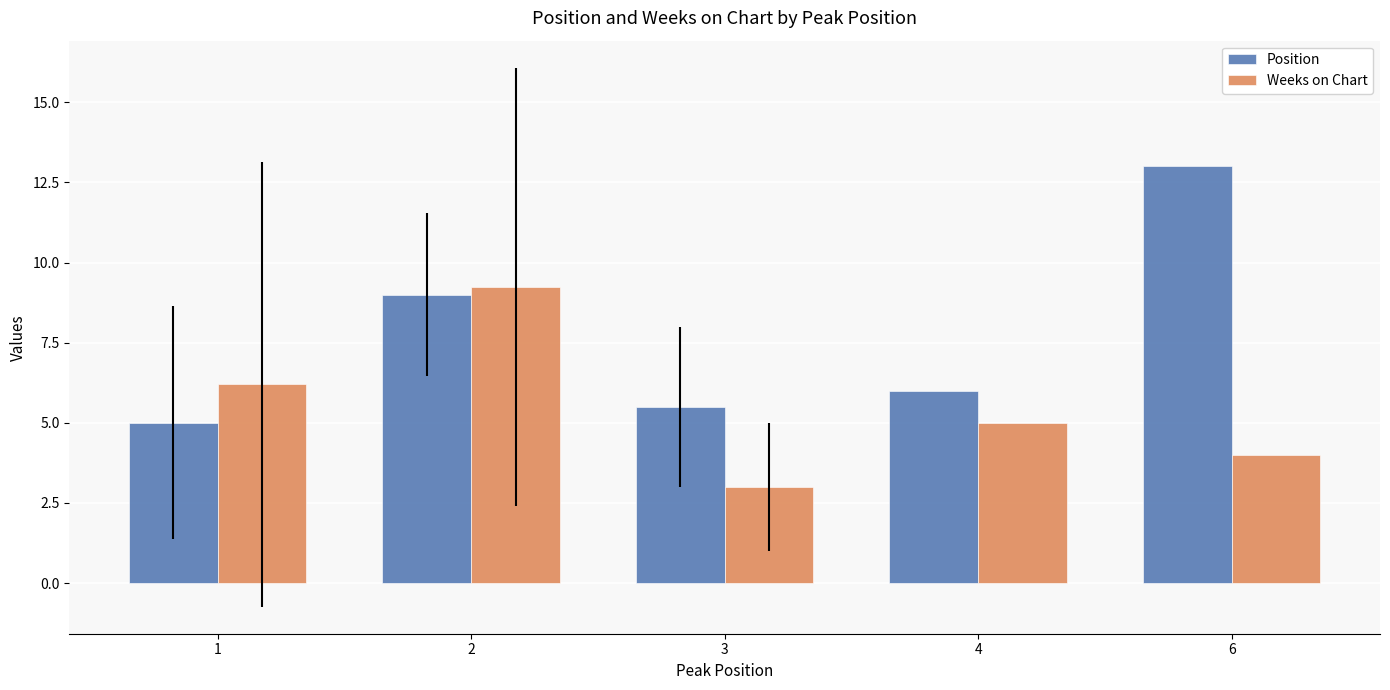

What is the average value of the Weeks on Chart series?

5.5